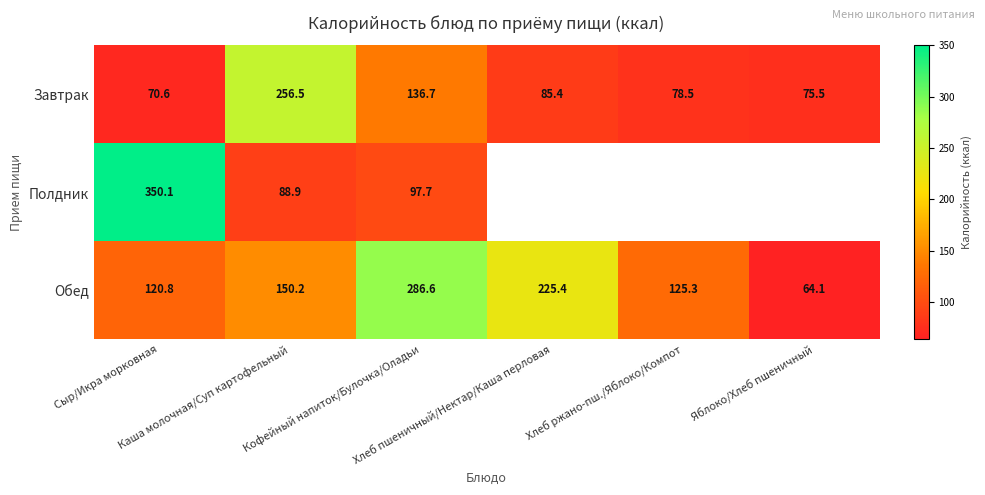

At how many categories does at least one series exceed 229?

3